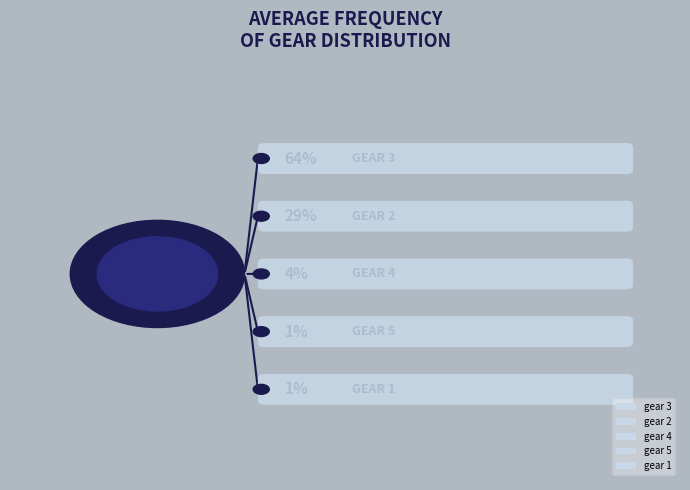

How many slices are in this pie chart?

5